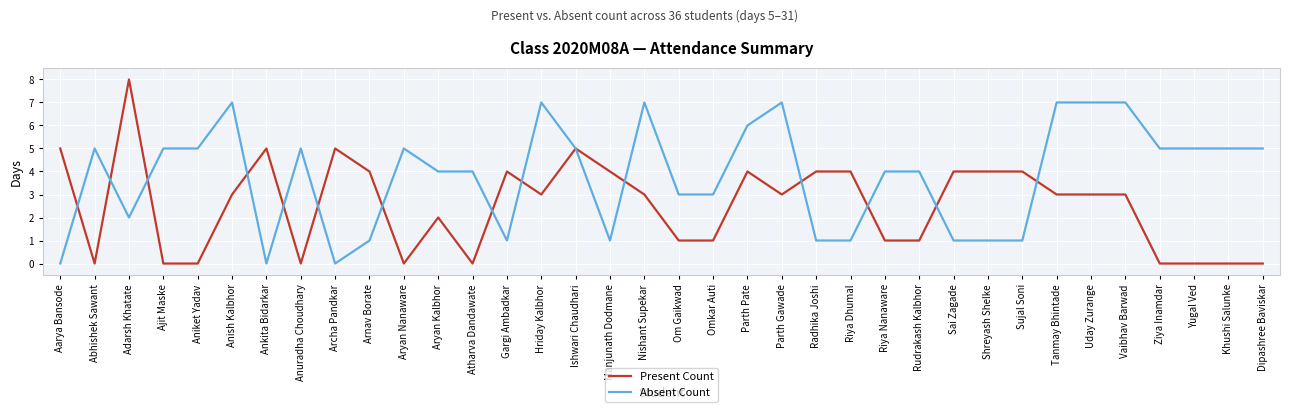

Which series has the largest total across all categories?

Absent Count